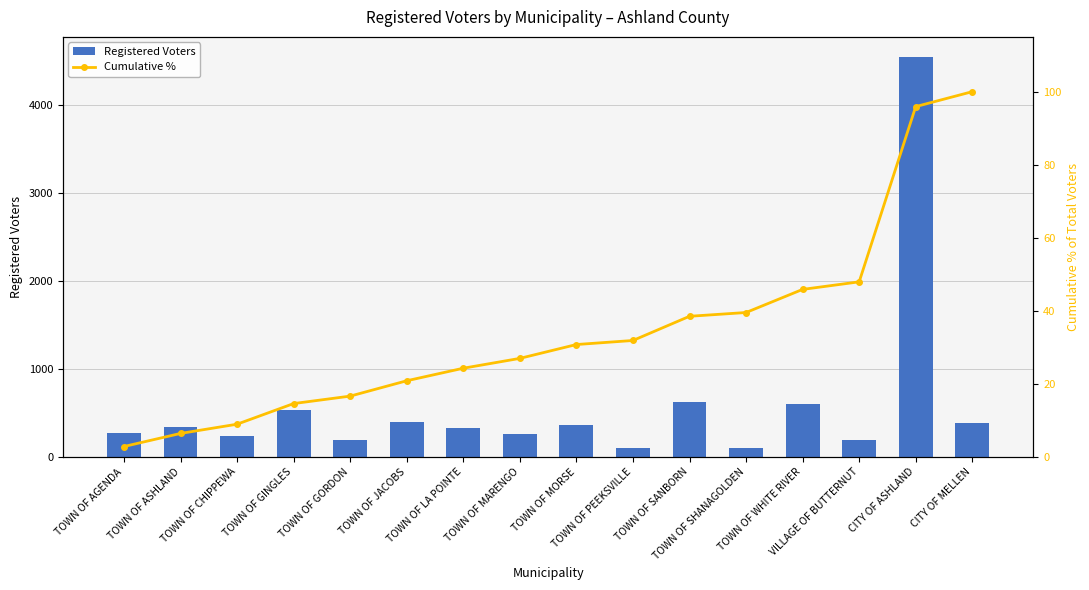

The value of Cumulative % at CITY OF ASHLAND is 45.7. True or false?

False